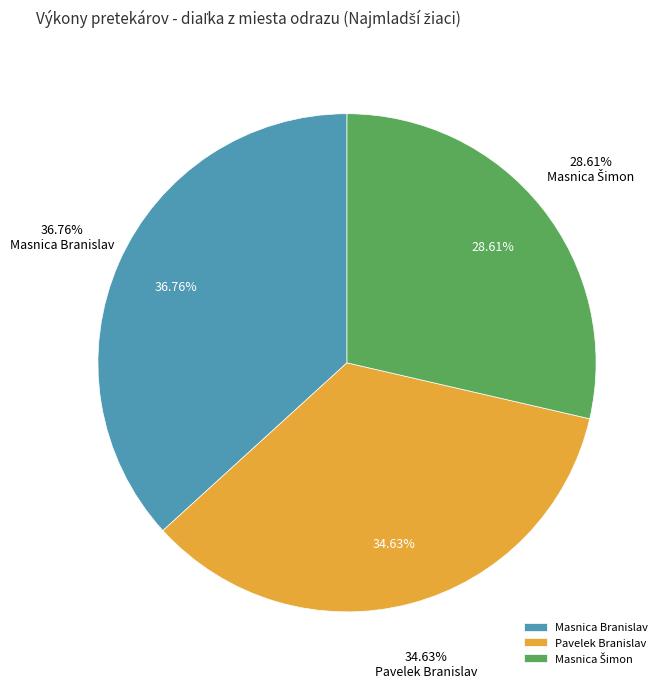

How many segments does this pie chart have?

3